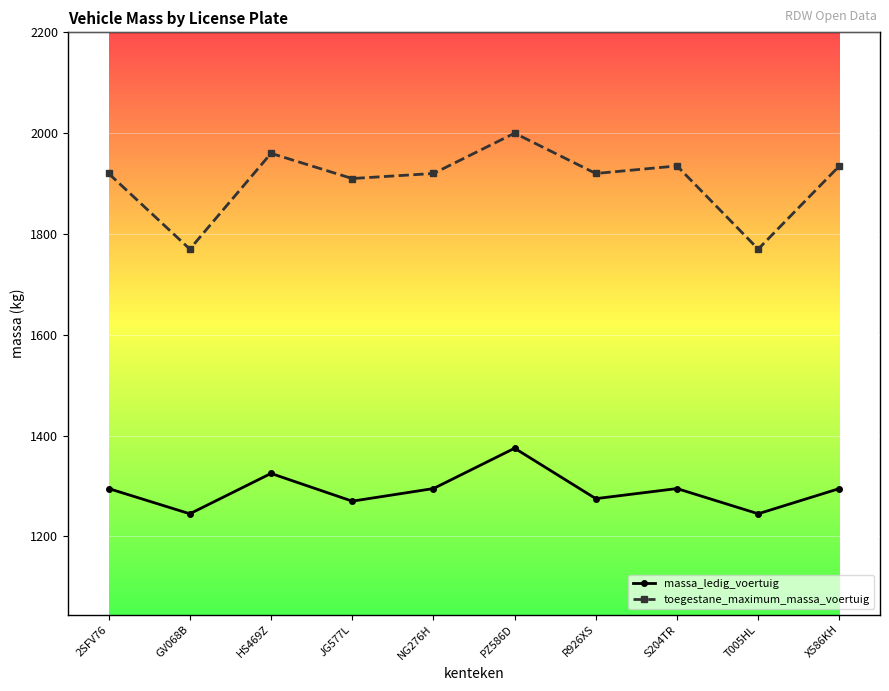

True or false: toegestane_maximum_massa_voertuig and massa_ledig_voertuig cross at least once.

False